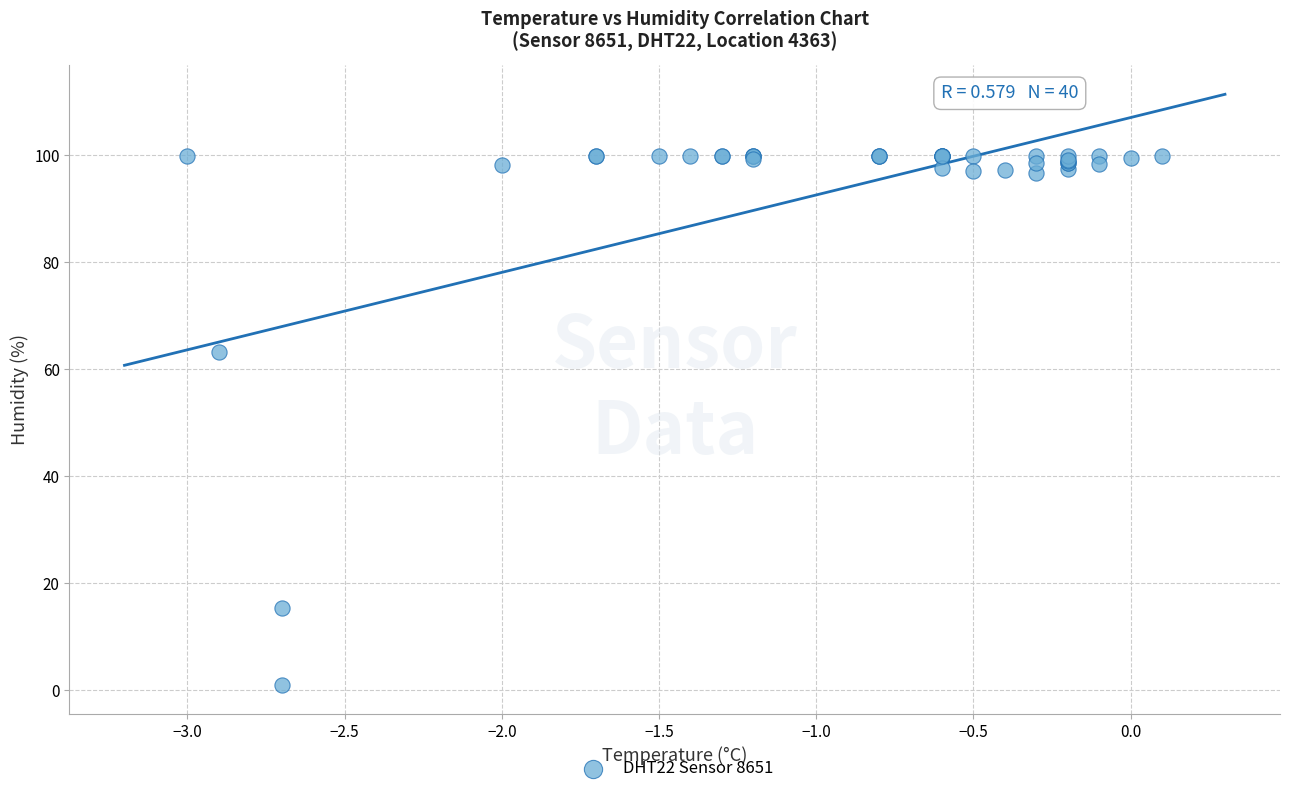

What Y value in the scatter plot is closest to 50?

63.3